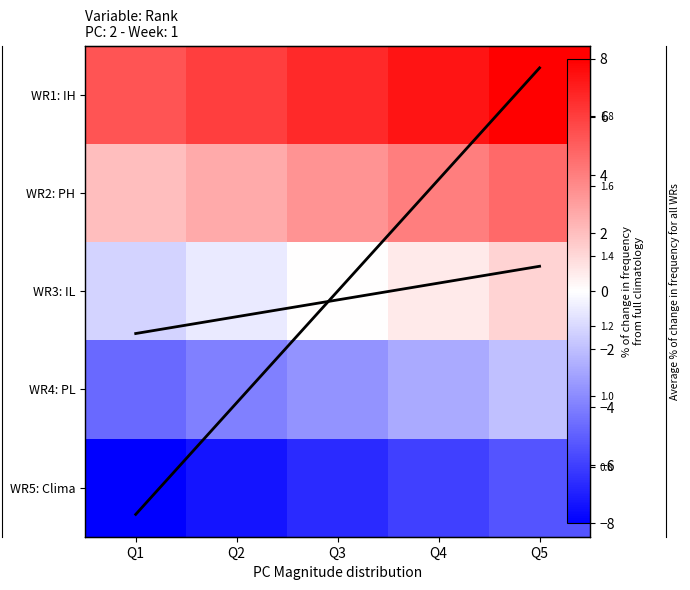

What is the difference between the WR2: PH values at Q5 and Q3?

1.3